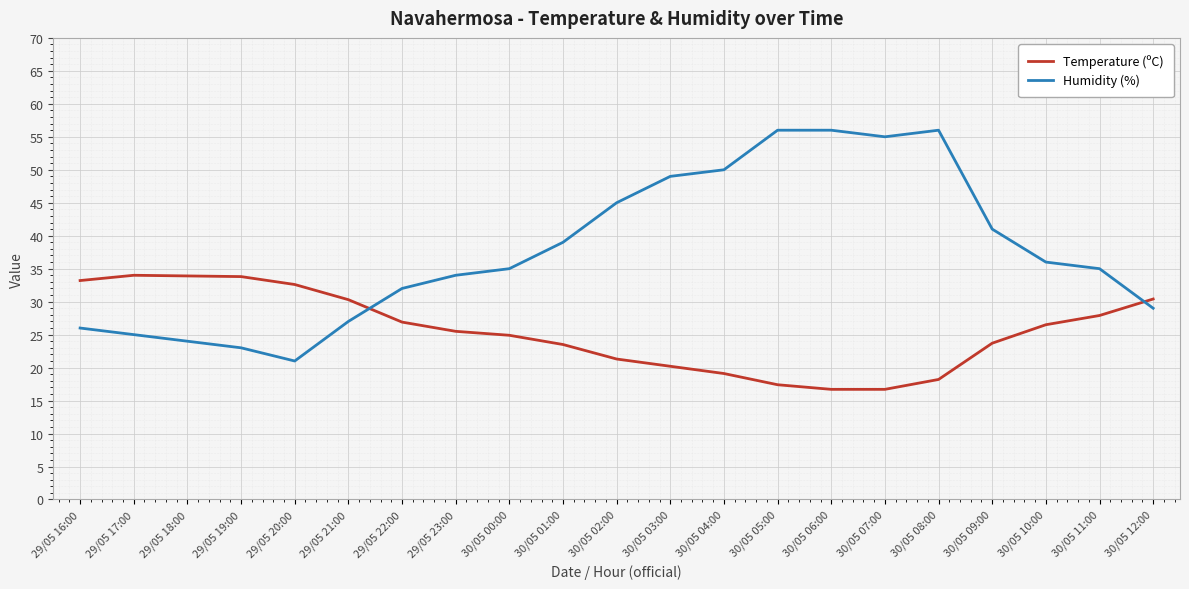

At 29/05 22:00, list the series in order from largest to smallest.

Humidity (%), Temperature (ºC)